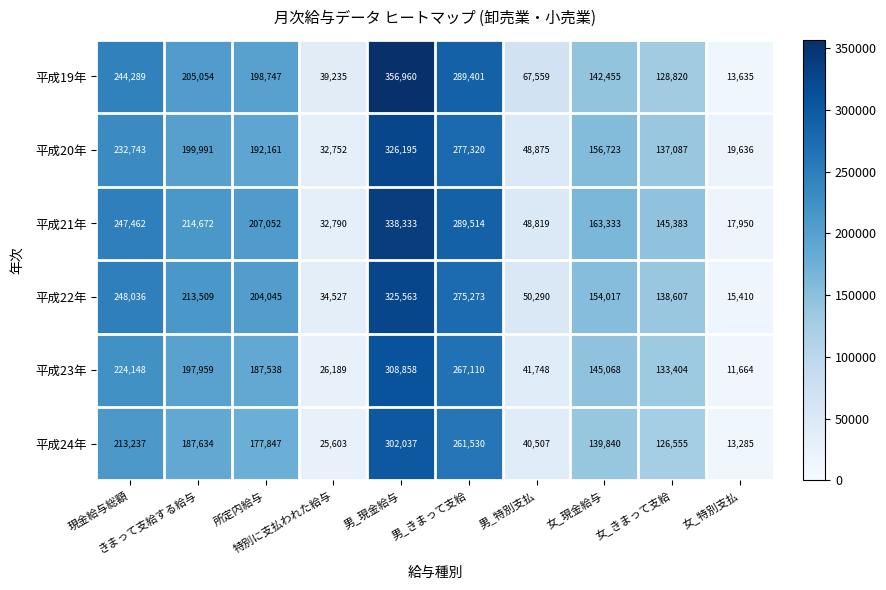

List the series in order of their peak value, lowest first.

平成24年, 平成23年, 平成22年, 平成20年, 平成21年, 平成19年